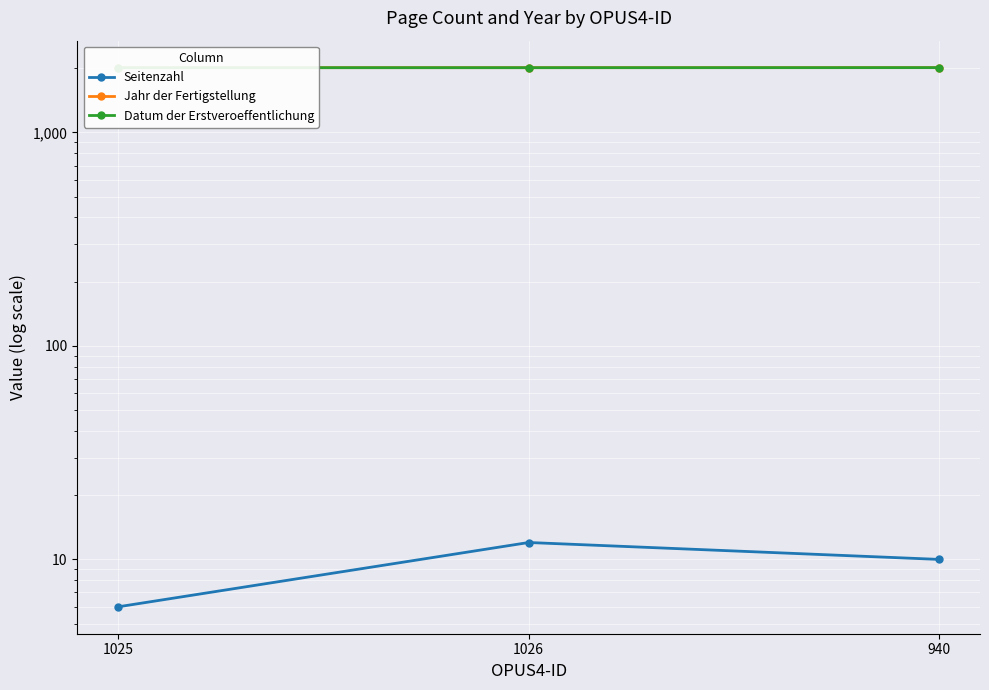

Is it true that Seitenzahl equals 12 at 1026?

True